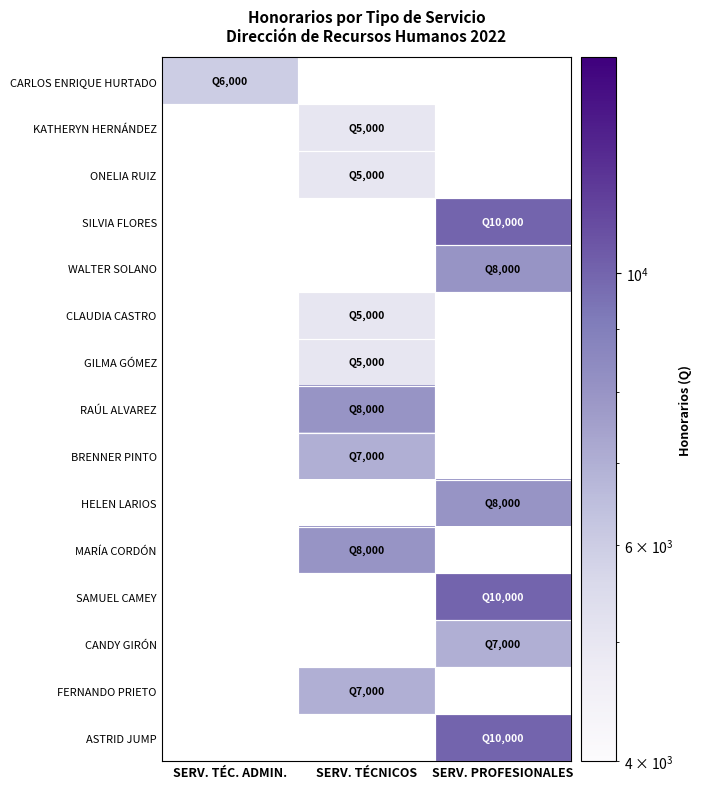

At which category does the chart reach its peak across all series?

SERV. PROFESIONALES